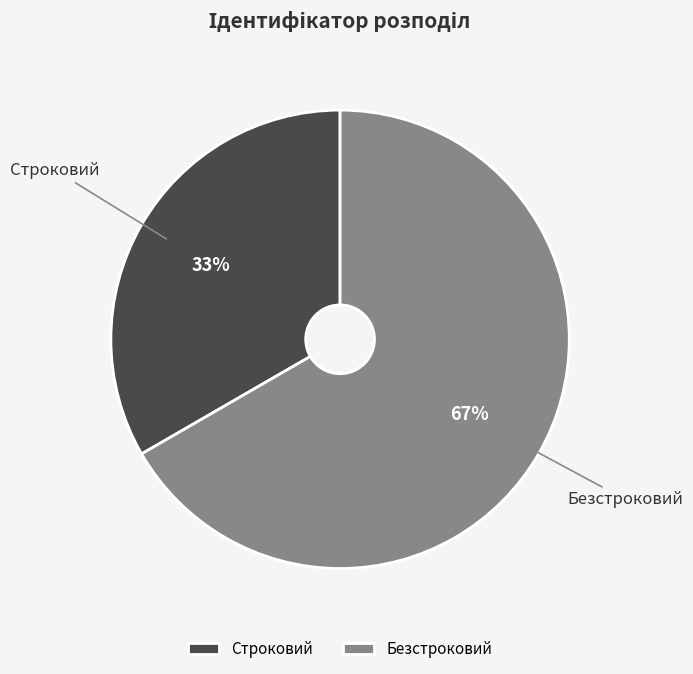

What is the smallest slice in the pie chart?

Строковий